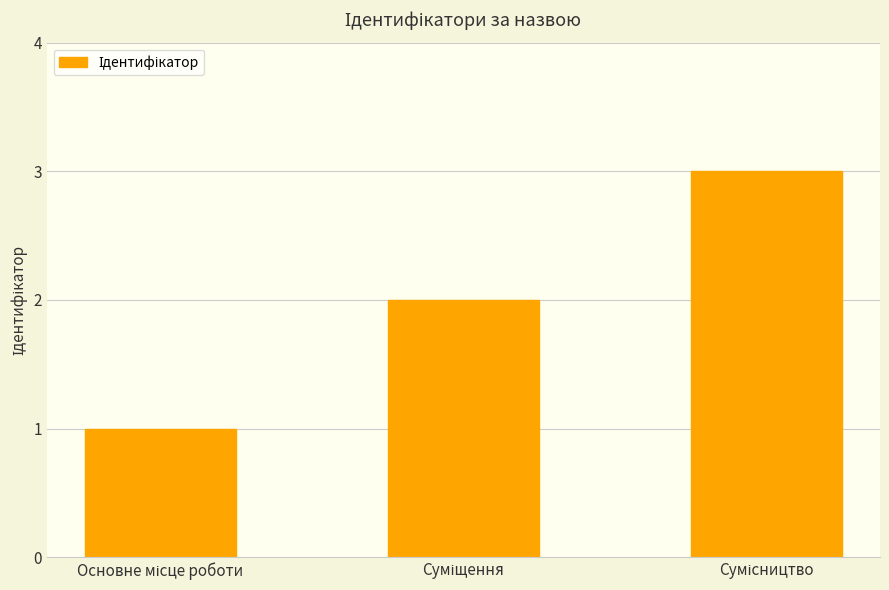

What is the value of the 3rd bar from the left?

3